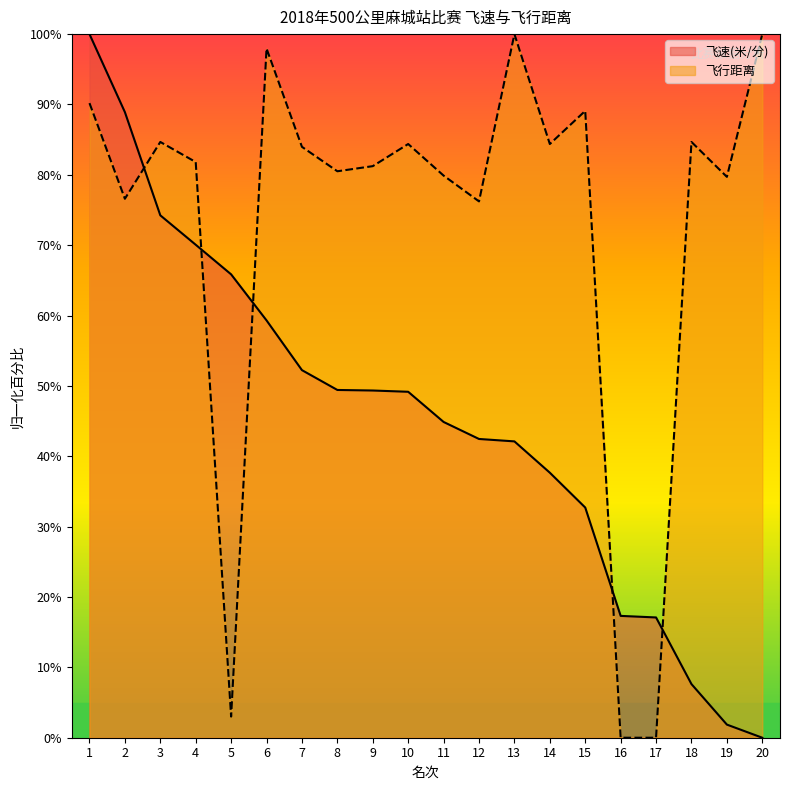

How many lines are shown in the chart?

2